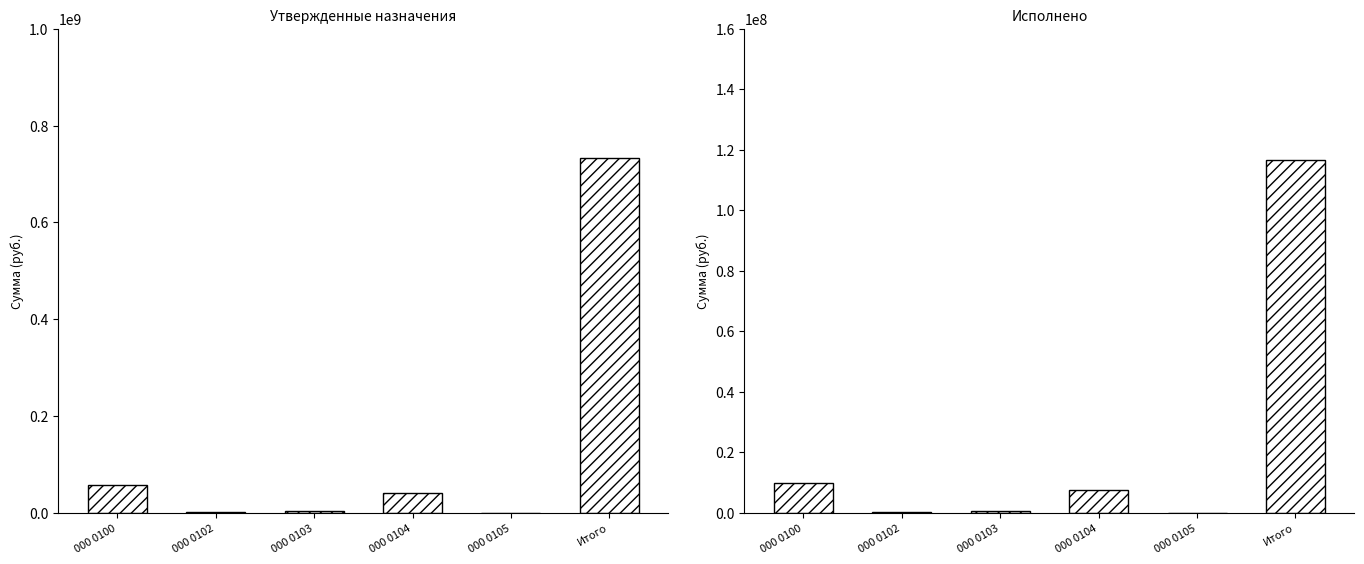

What position from the left is 000 0102?

2